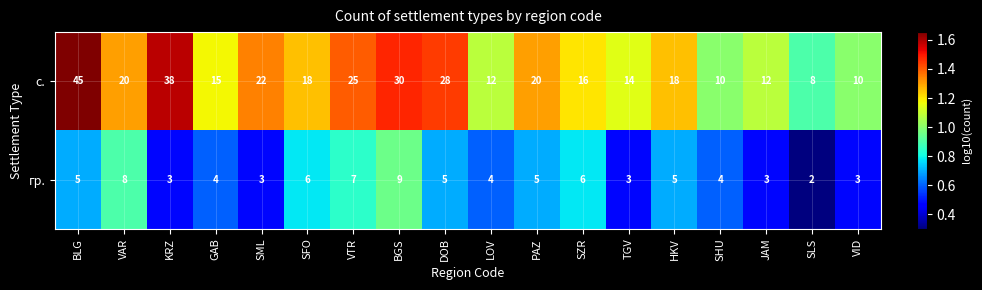

Which series has the largest total across all categories?

с.